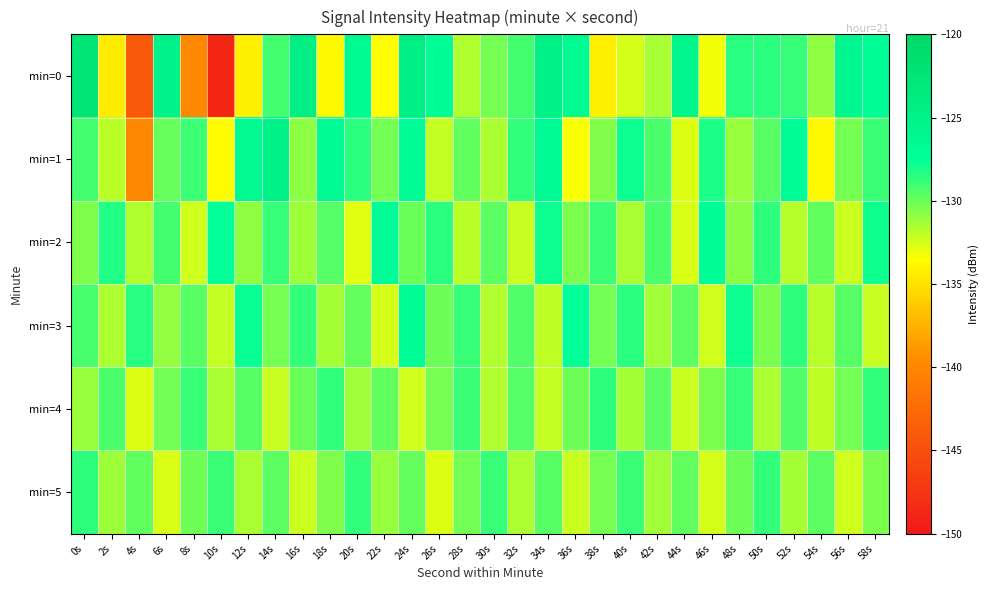

Reading left to right, extract all data points from this chart.

min=0: 0s=-122.4	2s=-134.5	4s=-144.1	6s=-125.4	8s=-139.8	10s=-148.7	12s=-134.3	14s=-129.1	16s=-124.4	18s=-133.7	20s=-126.6	22s=-133.6	24s=-124.6	26s=-127.5	28s=-131.6	30s=-130.3	32s=-129.1	34s=-125.0	36s=-126.8	38s=-134.4	40s=-132.5	42s=-131.4	44s=-125.8	46s=-133.2	48s=-128.5	50s=-128.5	52s=-128.8	54s=-130.8	56s=-125.9	58s=-127.5
min=1: 0s=-129.1	2s=-131.9	4s=-139.8	6s=-129.9	8s=-128.9	10s=-133.7	12s=-126.3	14s=-125.1	16s=-130.8	18s=-126.8	20s=-128.5	22s=-130.2	24s=-127.3	26s=-132.1	28s=-129.8	30s=-131.5	32s=-128.7	34s=-126.9	36s=-133.4	38s=-130.6	40s=-127.8	42s=-129.3	44s=-132.7	46s=-128.2	48s=-131.1	50s=-129.6	52s=-127.4	54s=-133.8	56s=-130.3	58s=-128.9
min=2: 0s=-130.5	2s=-128.3	4s=-131.7	6s=-129.1	8s=-132.4	10s=-127.6	12s=-130.9	14s=-128.8	16s=-131.2	18s=-129.5	20s=-132.8	22s=-127.1	24s=-130.0	26s=-128.5	28s=-131.9	30s=-129.7	32s=-132.2	34s=-127.8	36s=-130.4	38s=-128.9	40s=-131.5	42s=-129.3	44s=-132.6	46s=-127.4	48s=-130.7	50s=-128.6	52s=-131.8	54s=-129.8	56s=-132.3	58s=-127.9
min=3: 0s=-129.2	2s=-131.6	4s=-128.4	6s=-131.0	8s=-129.6	10s=-132.1	12s=-127.7	14s=-130.3	16s=-128.7	18s=-131.4	20s=-129.9	22s=-132.5	24s=-127.5	26s=-130.1	28s=-128.8	30s=-131.7	32s=-129.4	34s=-132.0	36s=-127.6	38s=-130.2	40s=-128.5	42s=-131.3	44s=-129.7	46s=-132.4	48s=-127.8	50s=-130.4	52s=-128.6	54s=-131.8	56s=-129.5	58s=-132.2
min=4: 0s=-131.1	2s=-129.3	4s=-132.7	6s=-130.2	8s=-128.8	10s=-131.5	12s=-129.6	14s=-132.2	16s=-130.0	18s=-128.7	20s=-131.3	22s=-129.8	24s=-132.4	26s=-130.3	28s=-128.9	30s=-131.7	32s=-129.5	34s=-132.1	36s=-130.1	38s=-128.6	40s=-131.4	42s=-129.7	44s=-132.3	46s=-130.4	48s=-128.8	50s=-131.6	52s=-129.4	54s=-132.0	56s=-130.2	58s=-128.7
min=5: 0s=-128.6	2s=-131.2	4s=-129.8	6s=-132.6	8s=-130.1	10s=-128.9	12s=-131.5	14s=-129.7	16s=-132.3	18s=-130.5	20s=-128.7	22s=-131.1	24s=-129.9	26s=-132.7	28s=-130.2	30s=-128.8	32s=-131.6	34s=-129.6	36s=-132.2	38s=-130.3	40s=-128.9	42s=-131.3	44s=-129.8	46s=-132.5	48s=-130.1	50s=-128.7	52s=-131.4	54s=-129.7	56s=-132.4	58s=-130.4